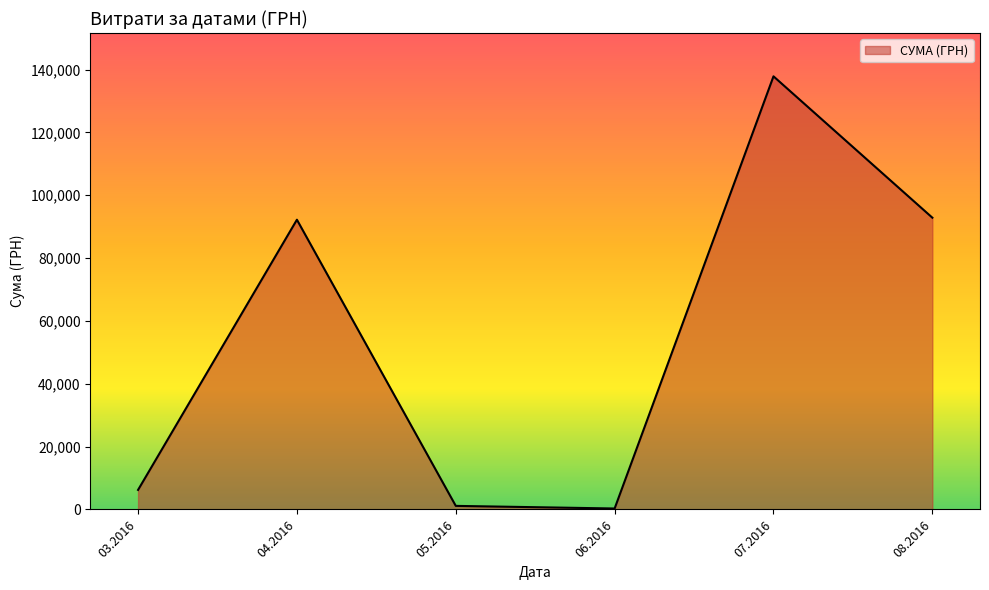

Which category has the highest value across all series?

07.2016